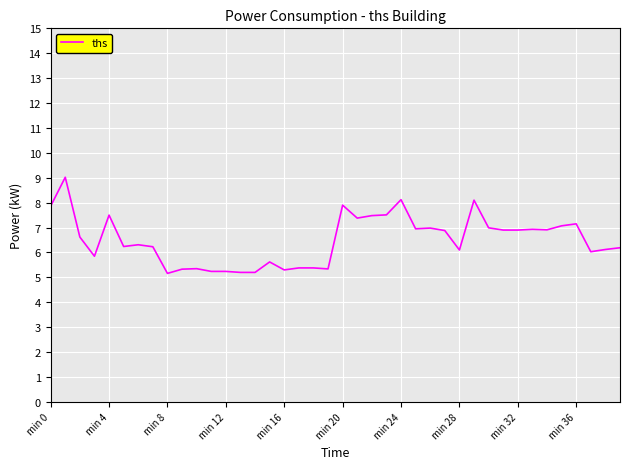

What is the minimum value shown in the chart?

5.2